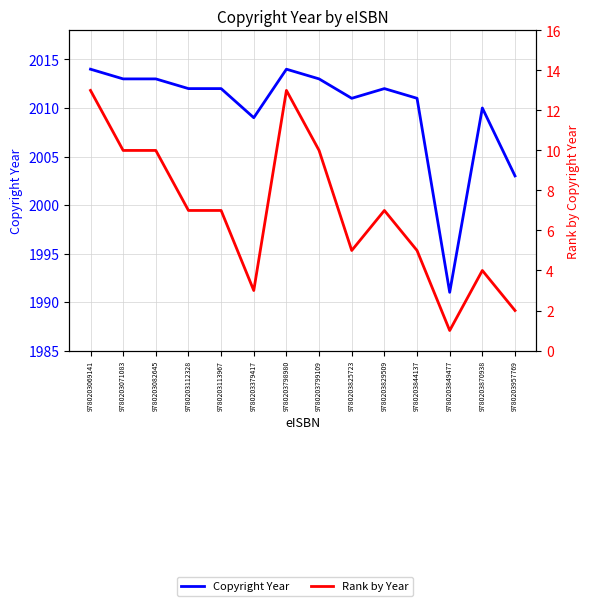

True or false: Copyright Year has a value of 2013 at 9780203071083.

True